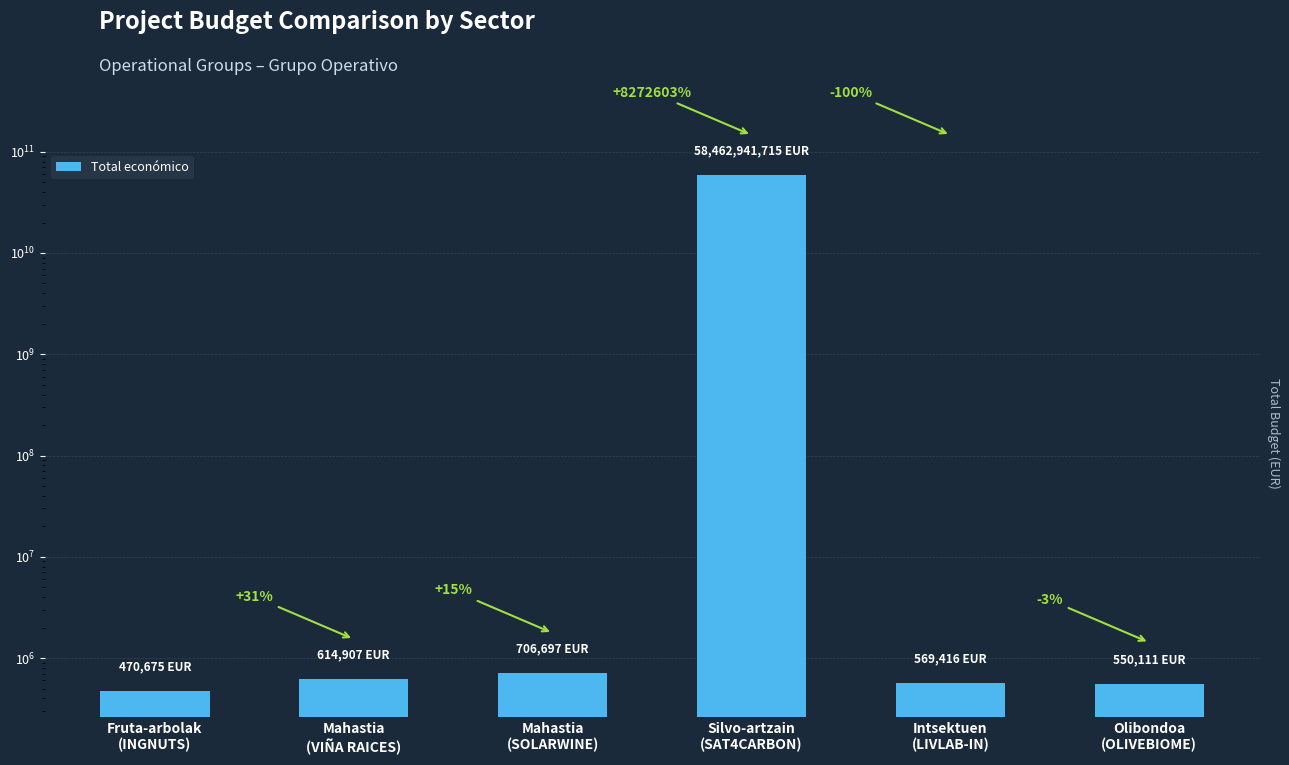

What is the change in value from Fruta-arbolak
(INGNUTS) to Intsektuen
(LIVLAB-IN)?

+98741